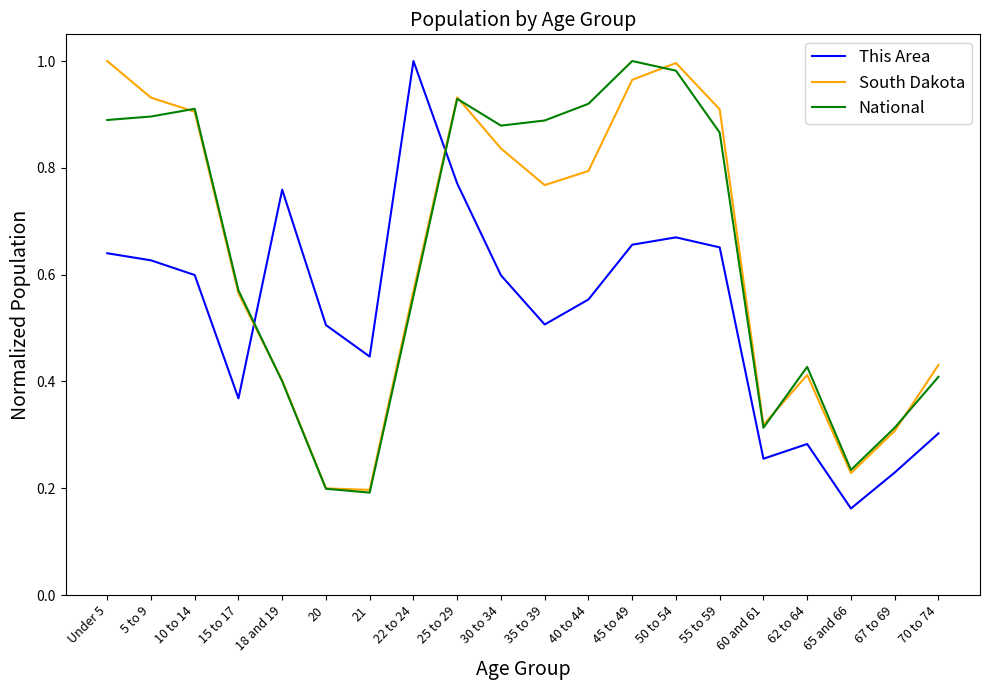

What position from the left is 5 to 9?

2